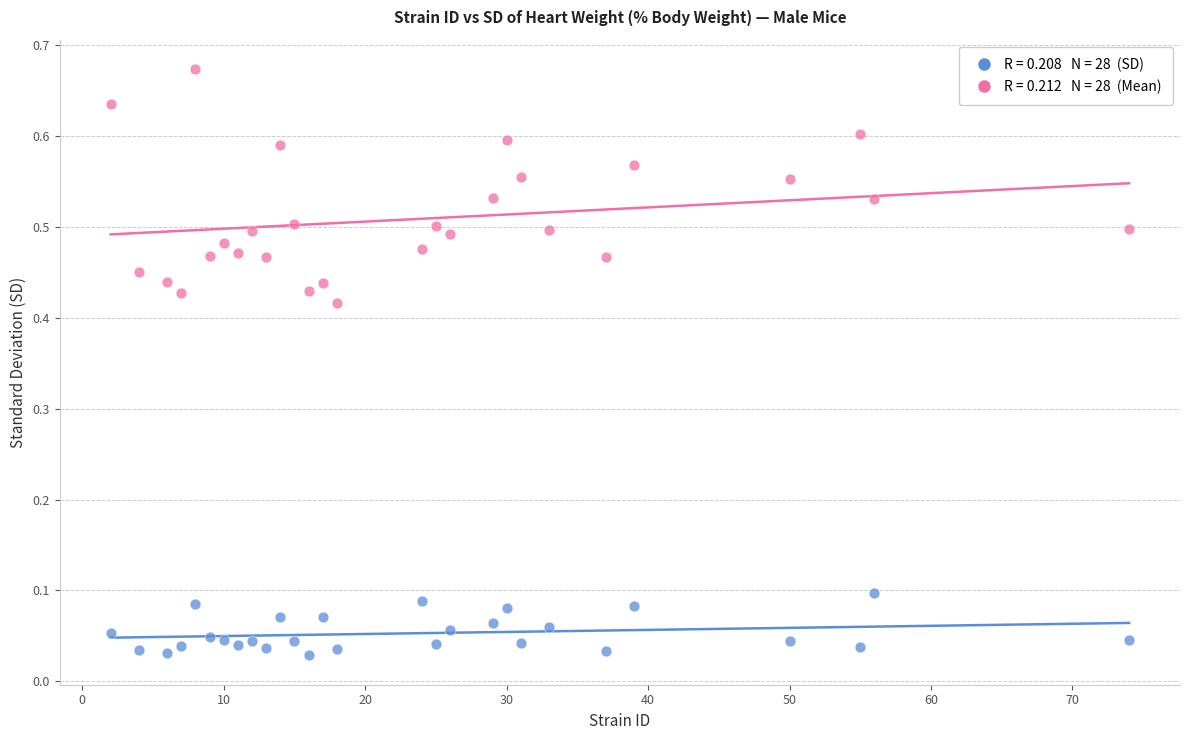

Across all data points, what is the range of X values (max minus min)?

72.0